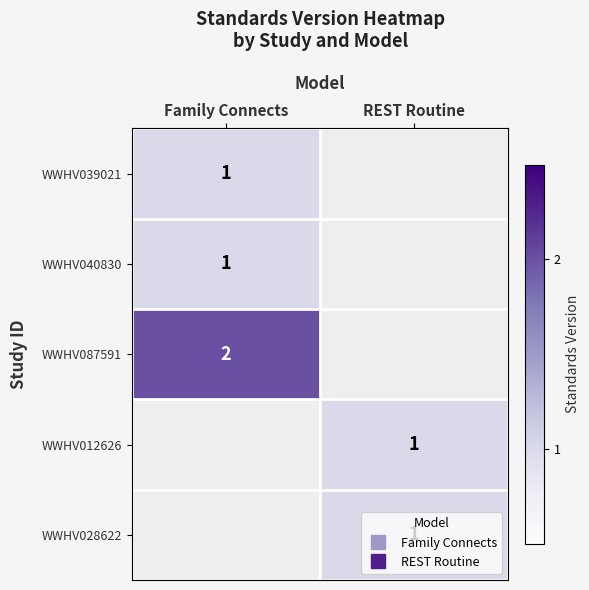

Between REST Routine and Family Connects, which is larger?

Family Connects